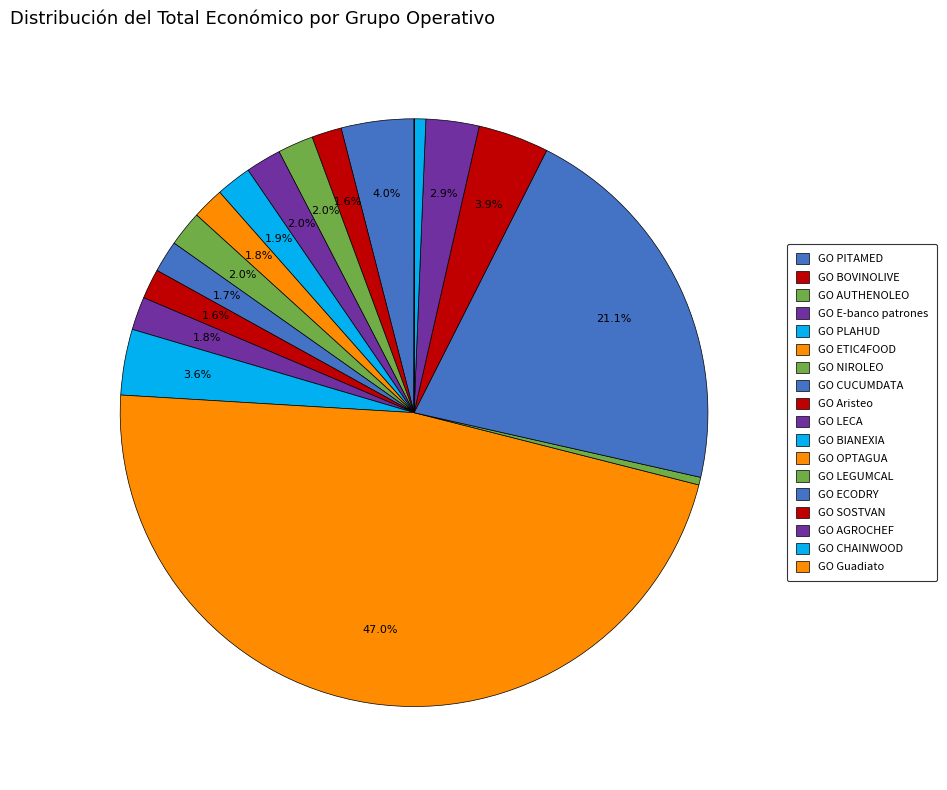

True or false: GO OPTAGUA accounts for 39% of the total.

False